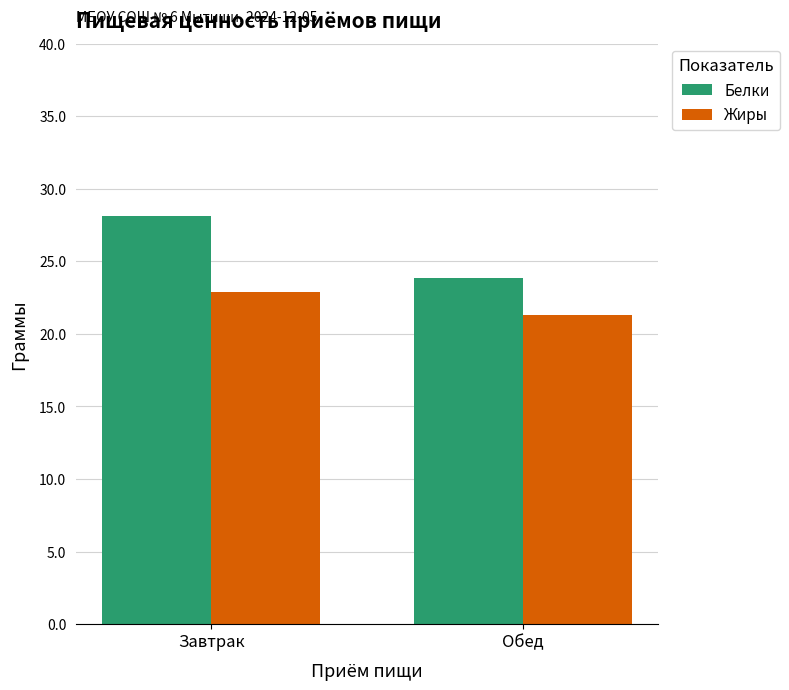

Count the Жиры values in the range 21 to 22.

1